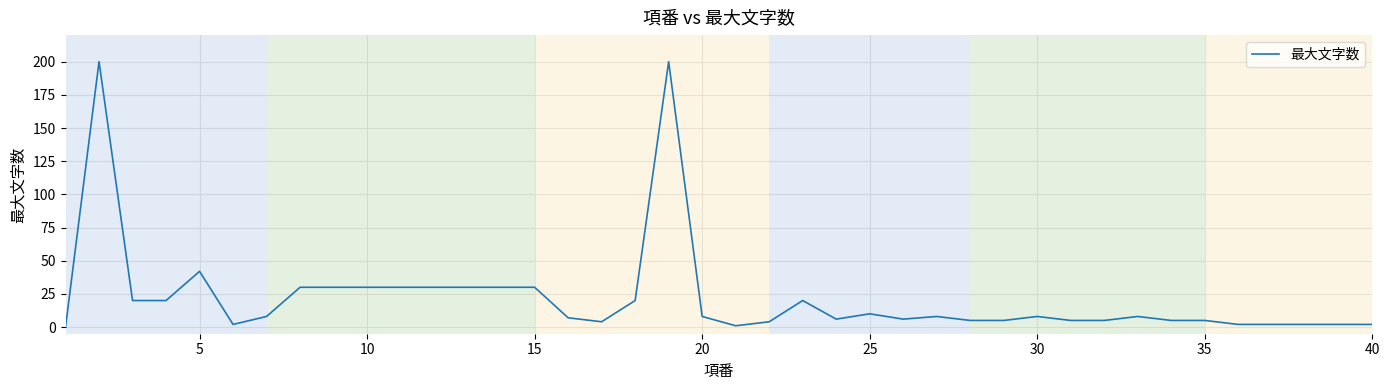

What is the difference between the maximum and minimum values?

200